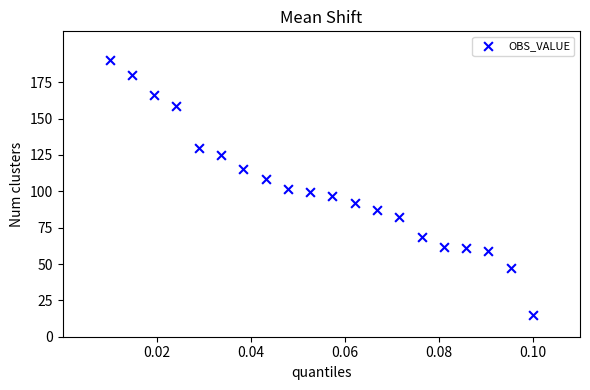

What is the range of Y values (max minus min)?

175.0